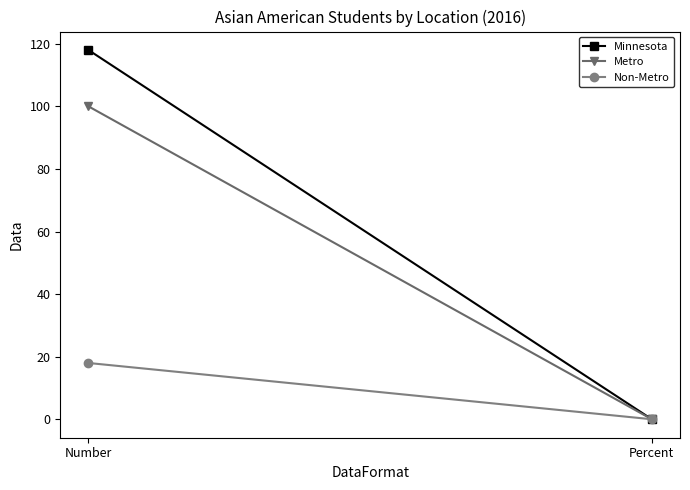

Is the value of Non-Metro at Number greater than the value of Minnesota at Percent?

Yes